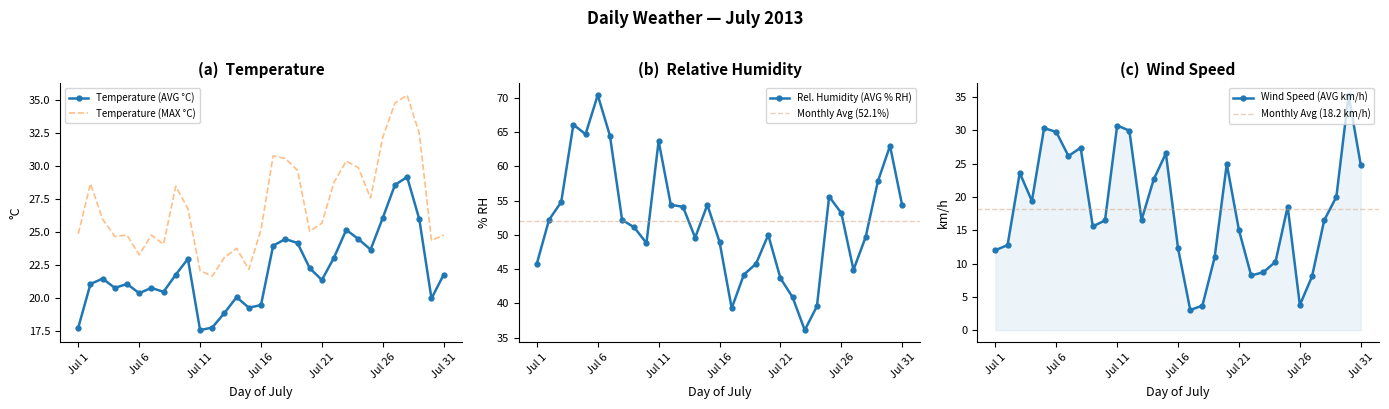

At how many categories does at least one series exceed 45?

24